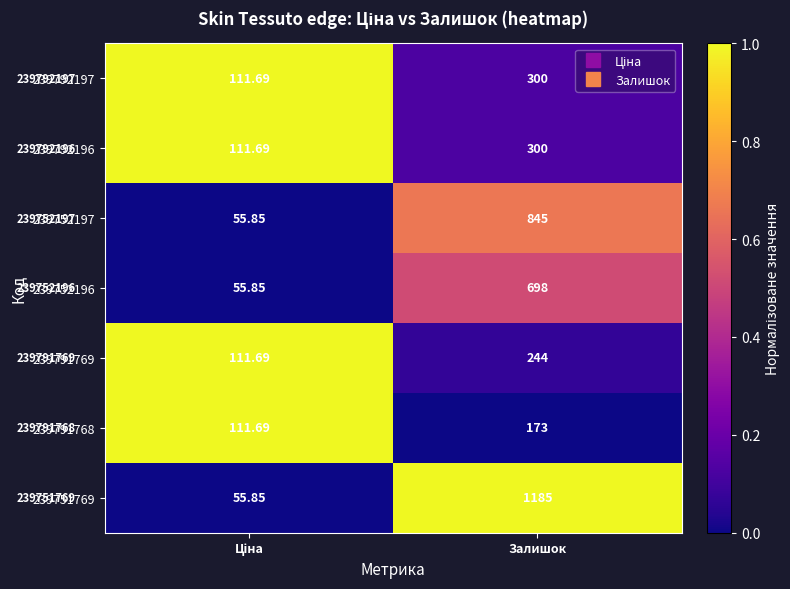

Which label corresponds to the largest value in the chart?

Залишок